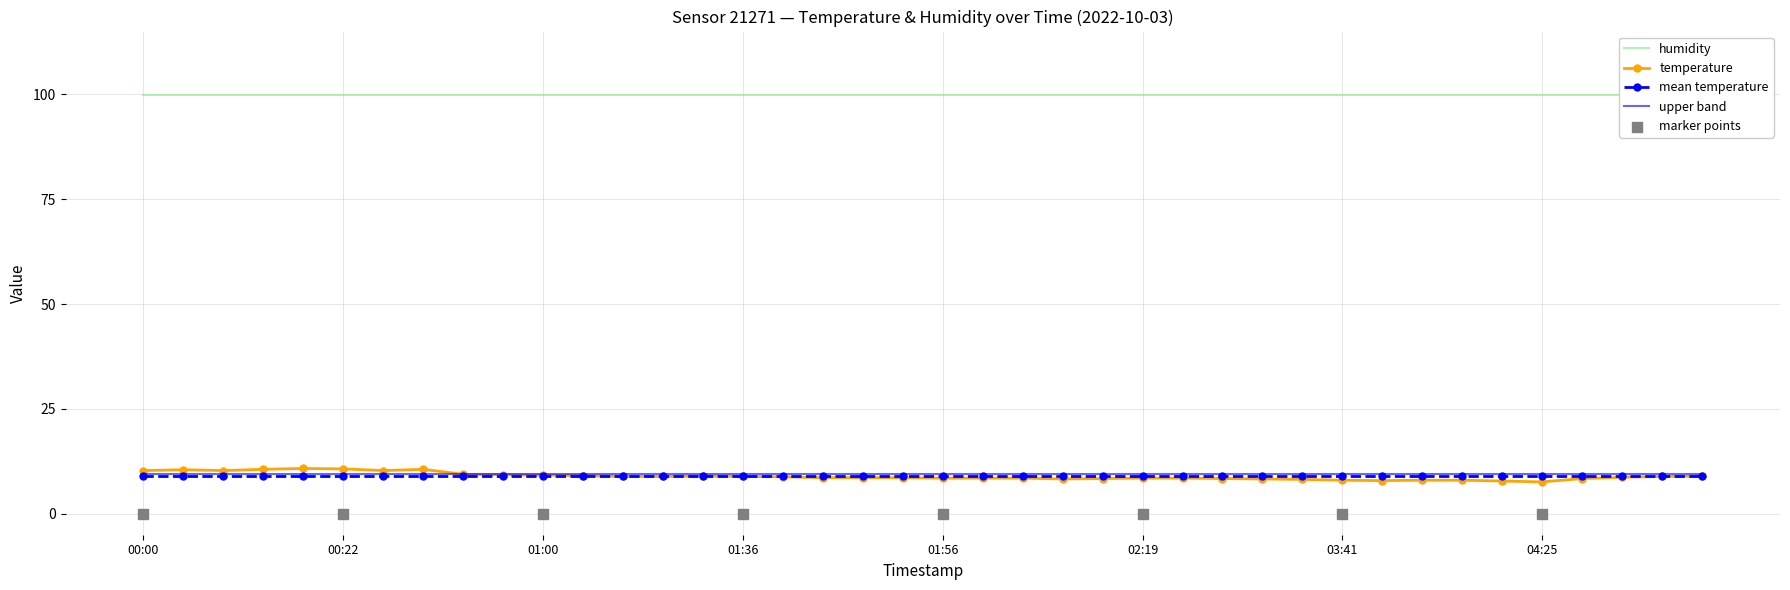

Approximately how many times larger is the value at 00:27 compared to 04:04?

1.3